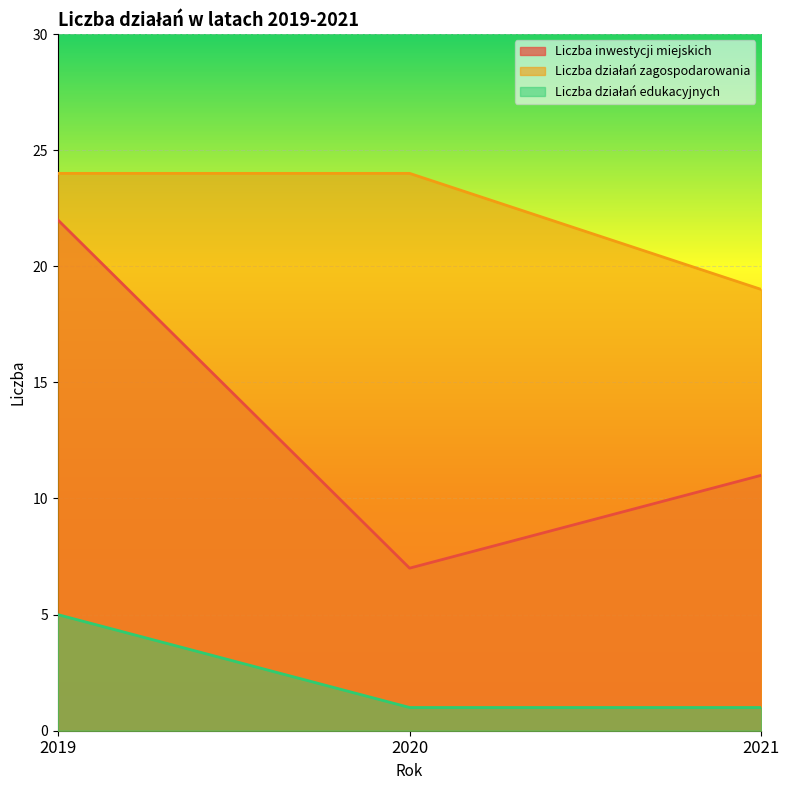

At which category is the sum across all series the highest?

2019